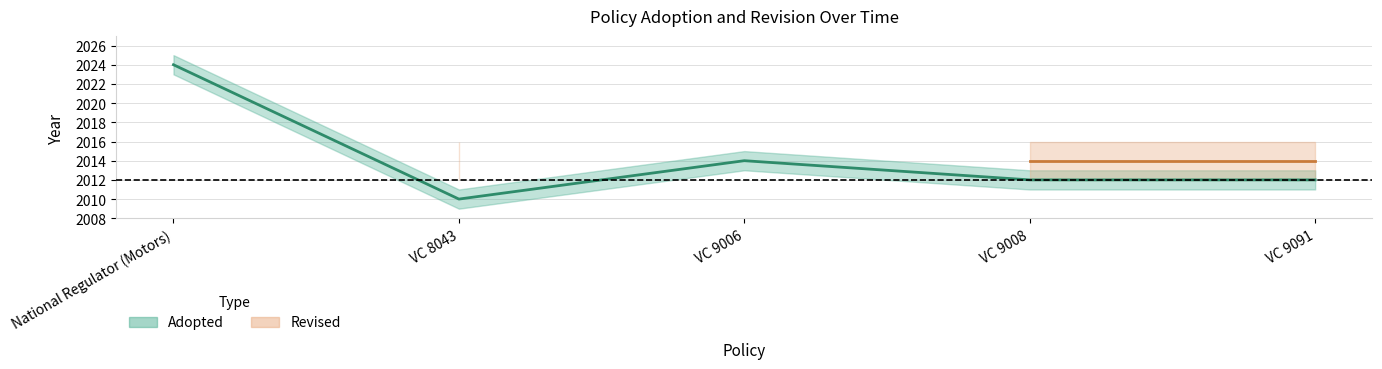

Reading left to right, transcribe all the data shown in this chart.

National Regulator (Motors)=2024	VC 8043=2010	VC 9006=2014	VC 9008=2012	VC 9091=2012